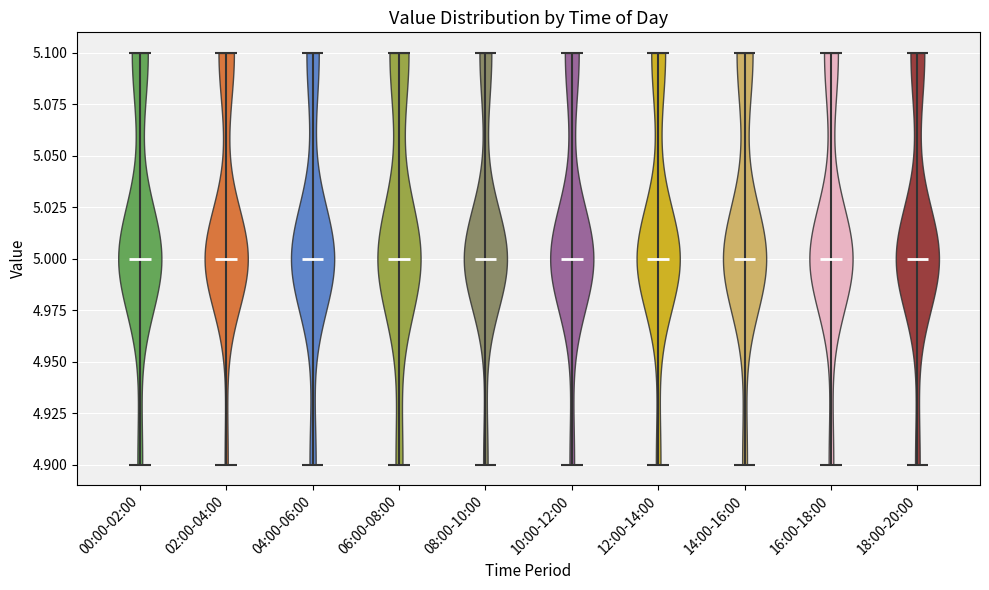

What is the highest point the violin for 00:00-02:00 reaches on the y-axis? The values are not printed on the chart, so give them approximately, as read against the axis.

5.1